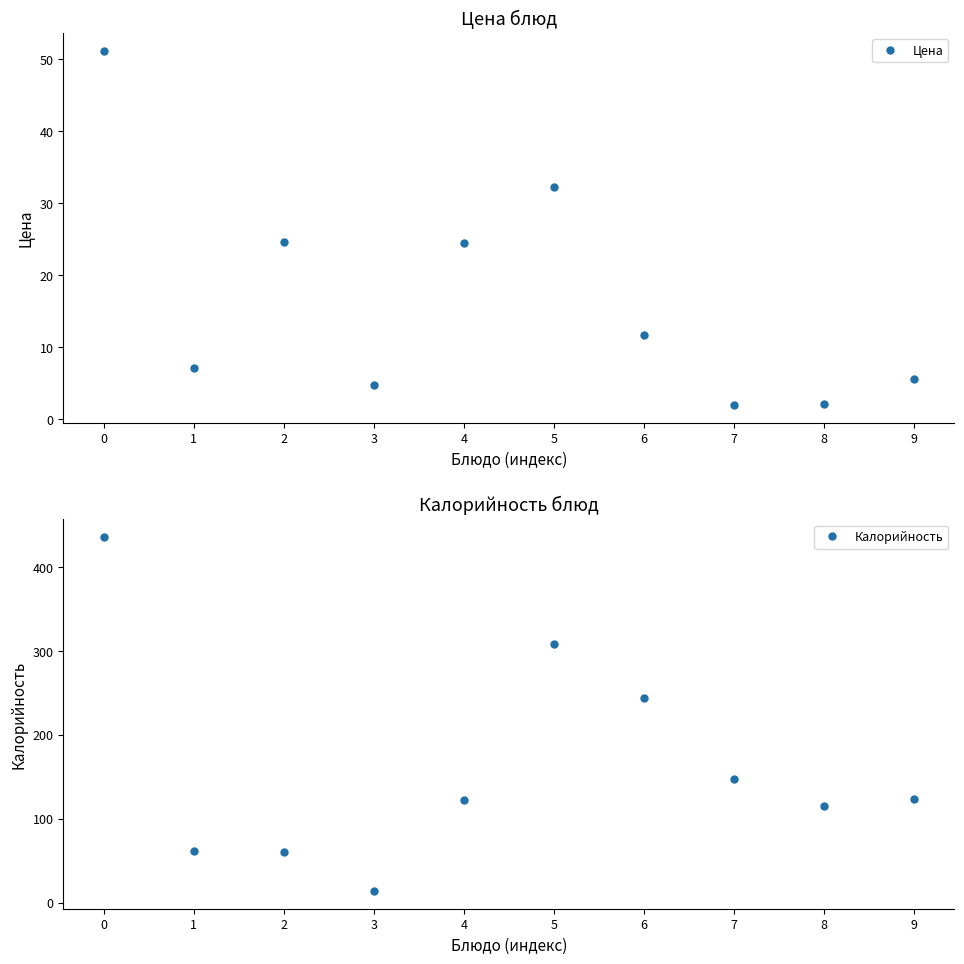

Does the chart have visible grid lines?

No